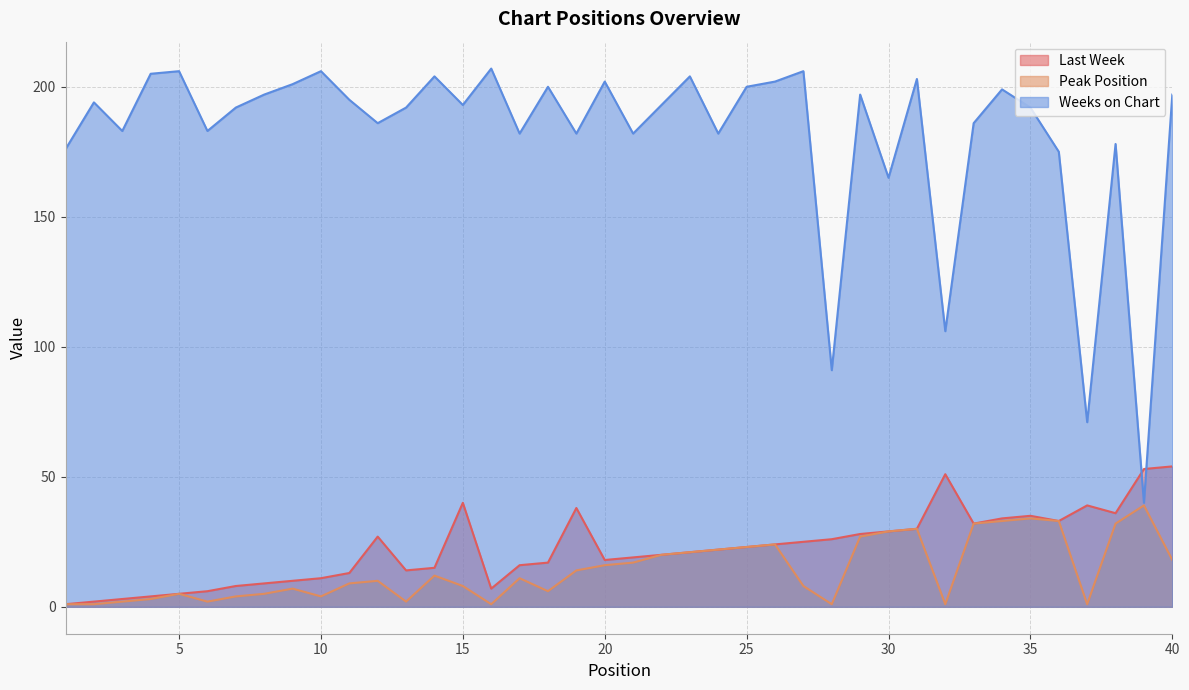

Is it true that Last Week equals 14 at 29?

False